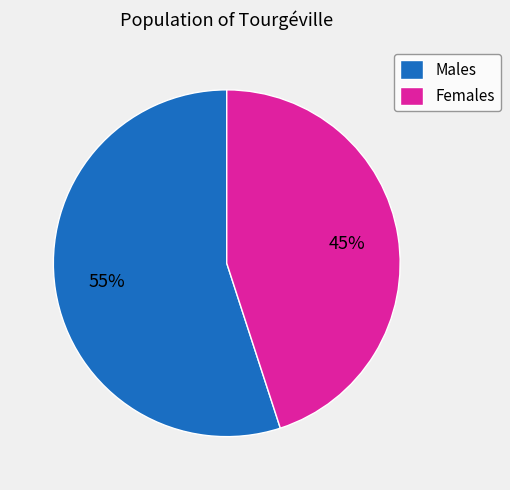

Does any single category account for the majority?

Yes